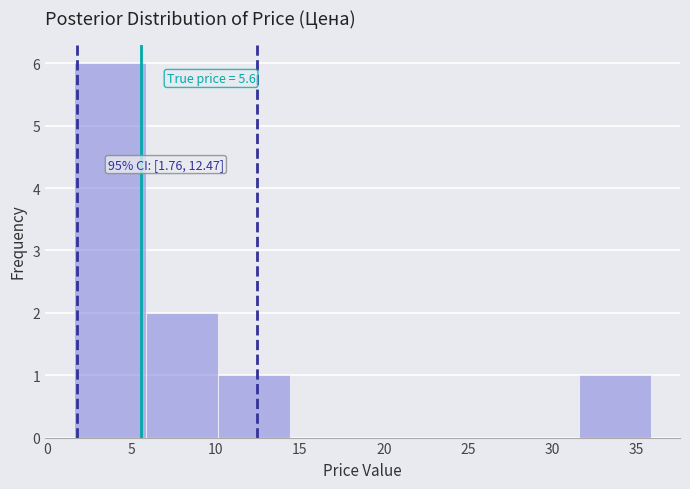

Which range on the x-axis has the tallest bar?

1.5 to 6.0